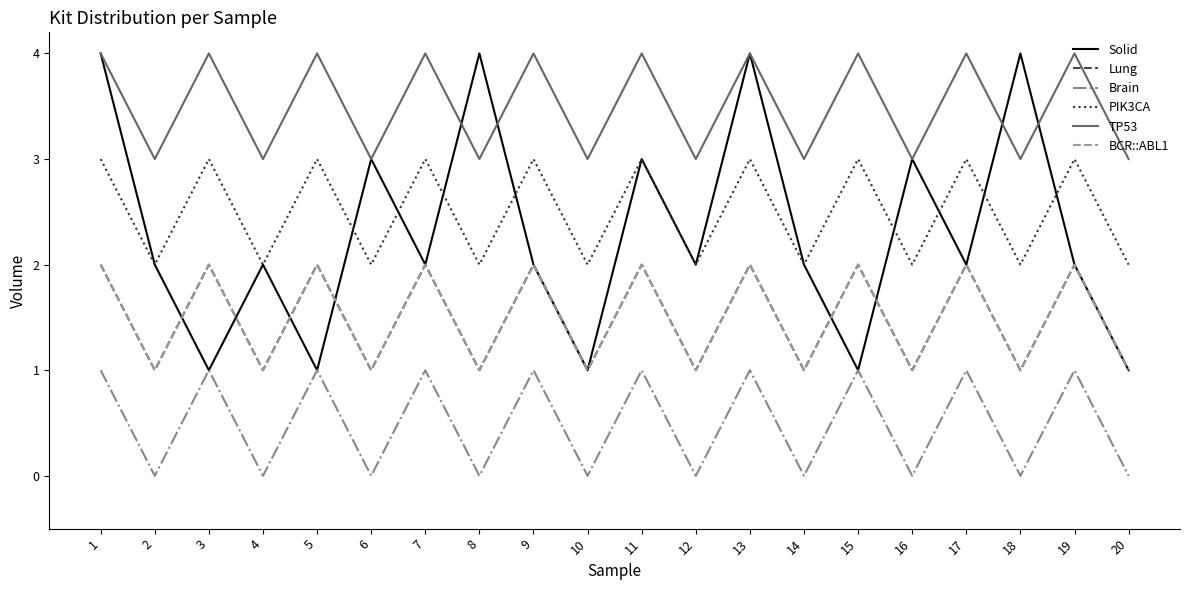

True or false: Brain and TP53 cross at least once.

False